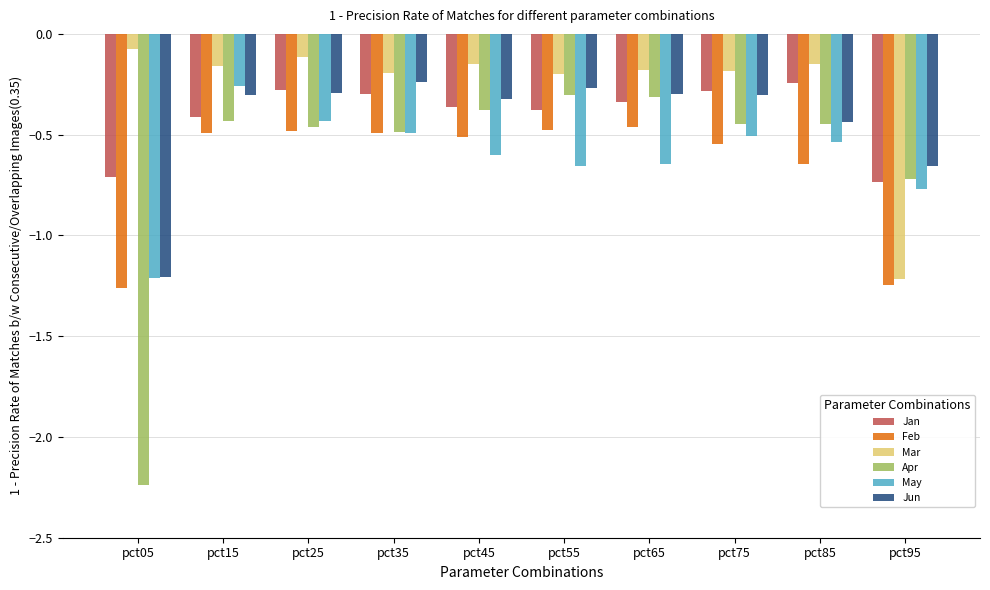

True or false: Feb has a value of -0.5 at pct75.

True